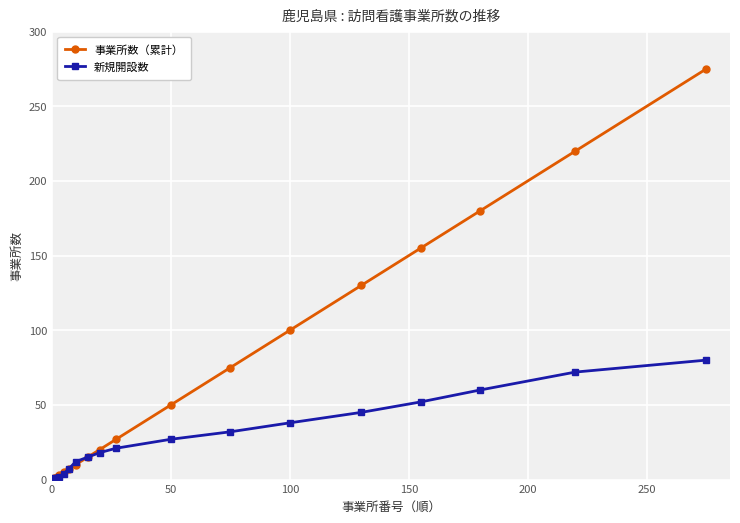

Which series has the largest total across all categories?

事業所数（累計）